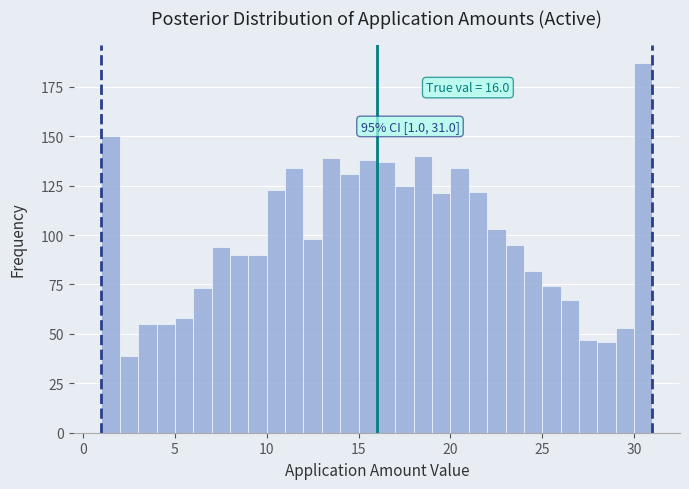

Read against the x-axis, roughly where is the centre of the tallest bar?

30.5